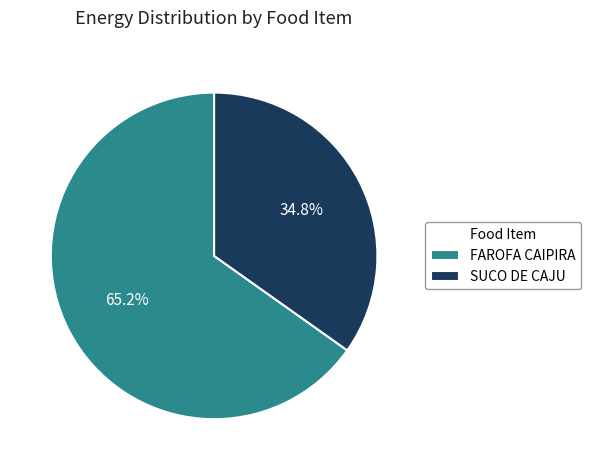

Which slice represents more than half of the pie?

FAROFA CAIPIRA